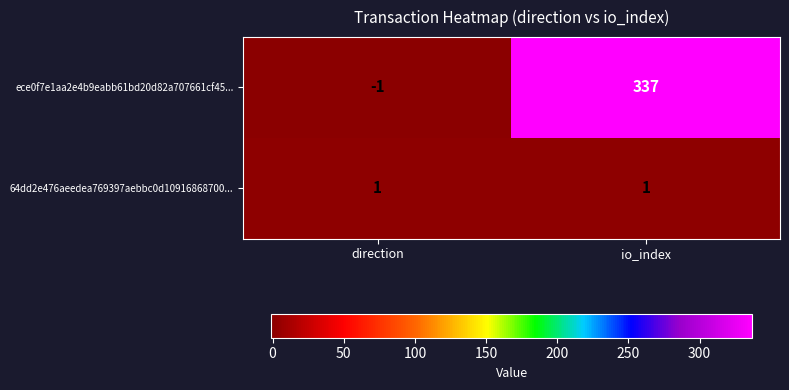

Reading left to right, extract all data points from this chart.

ece0f7e1aa2e4b9eabb61bd20d82a707661cf45...: direction=-1	io_index=337
64dd2e476aeedea769397aebbc0d10916868700...: direction=1	io_index=1